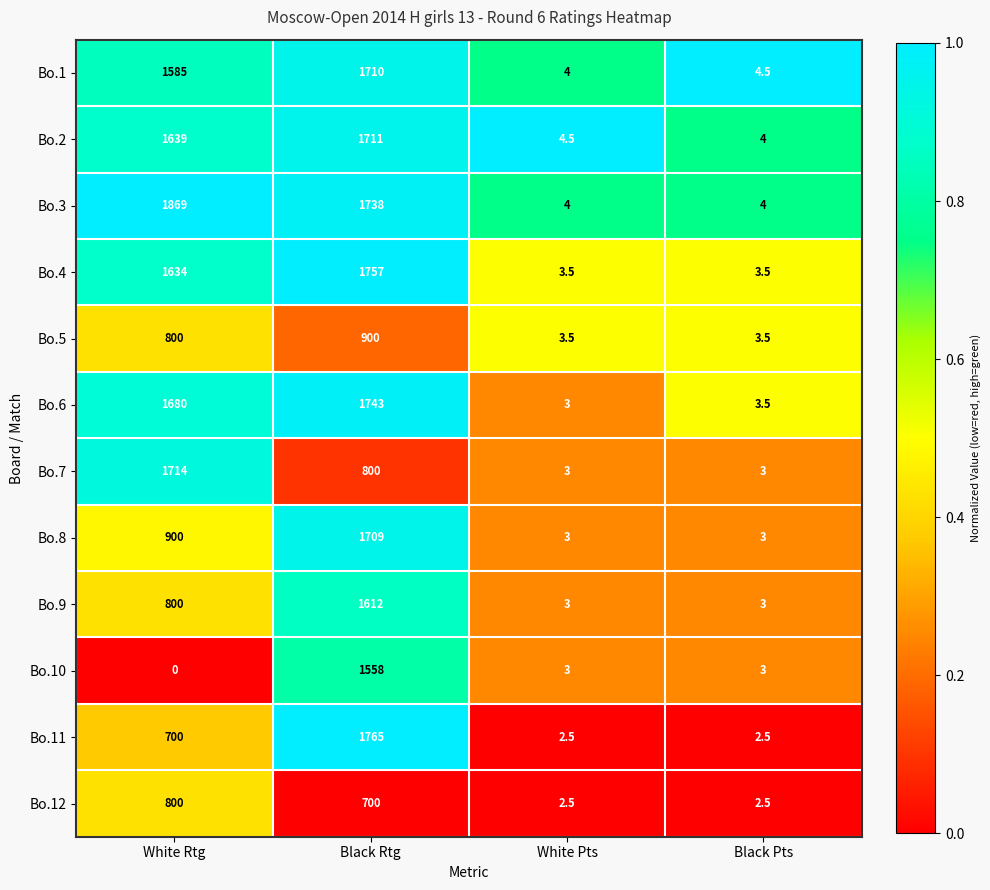

Is the value of Bo.2 at White Pts greater than the value of Bo.4 at White Rtg?

No